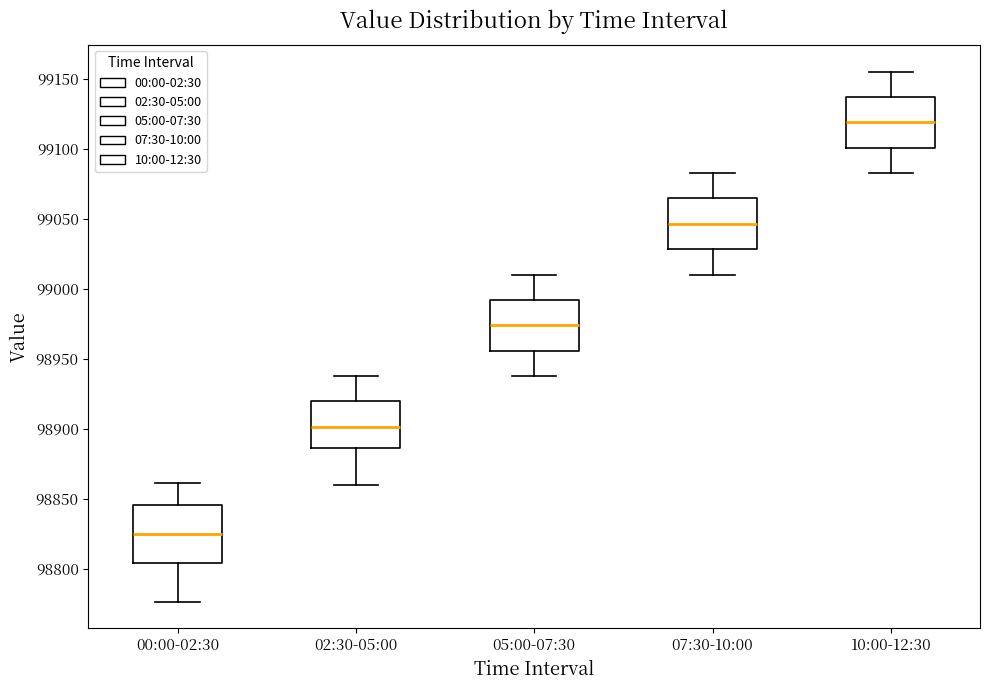

Which box's median line is the highest?

10:00-12:30